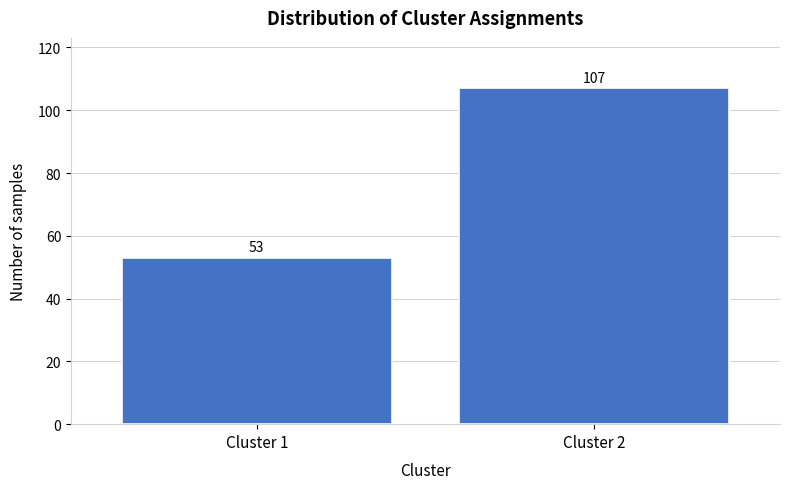

Reading left to right, extract all data points from this chart.

53	107